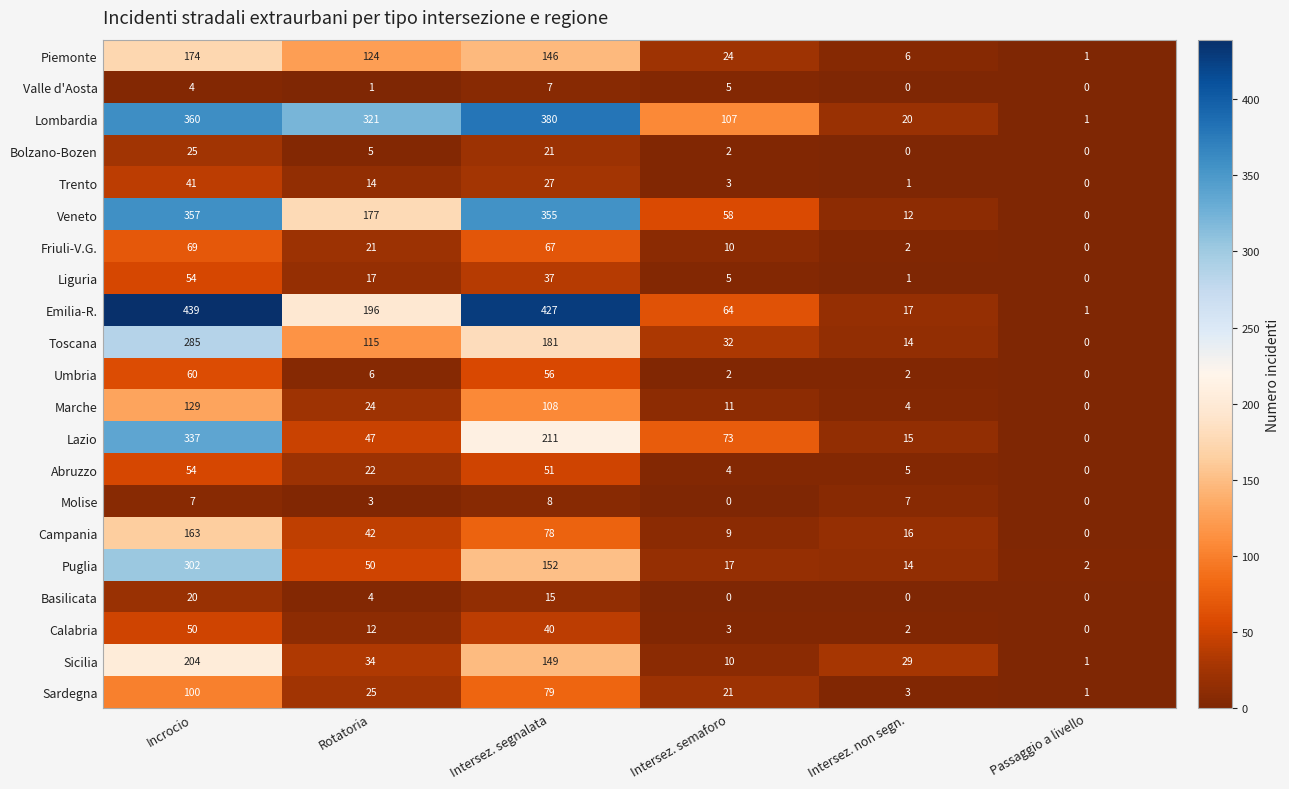

What is the maximum value shown in the chart?

439